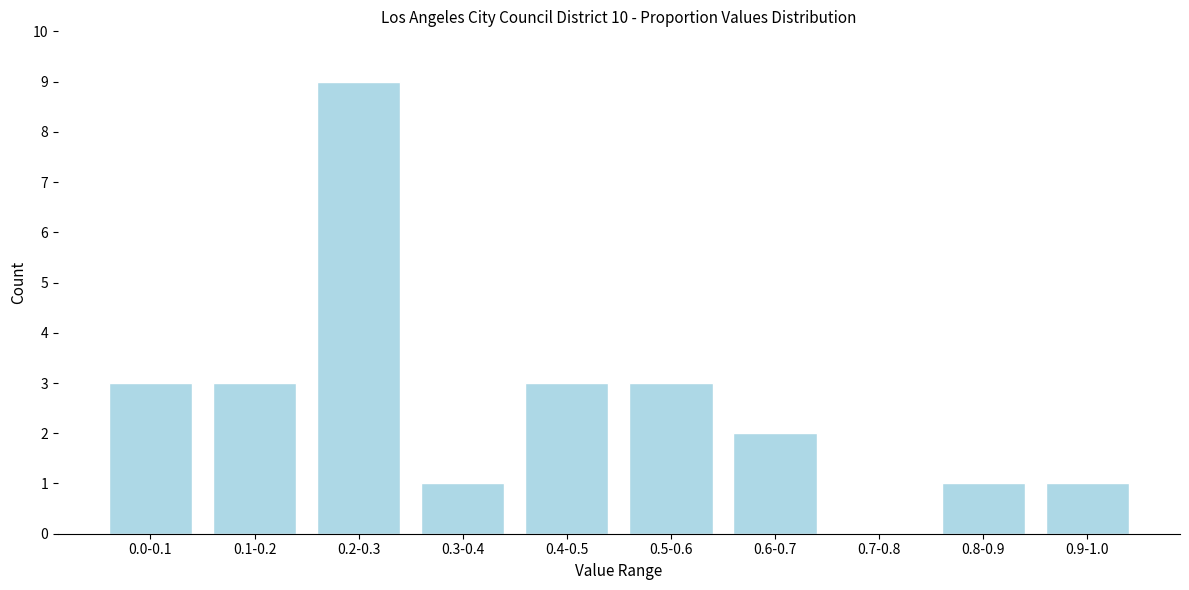

Reading left to right, transcribe all the data shown in this chart.

0.0-0.1=3	0.1-0.2=3	0.2-0.3=9	0.3-0.4=1	0.4-0.5=3	0.5-0.6=3	0.6-0.7=2	0.7-0.8=0	0.8-0.9=1	0.9-1.0=1